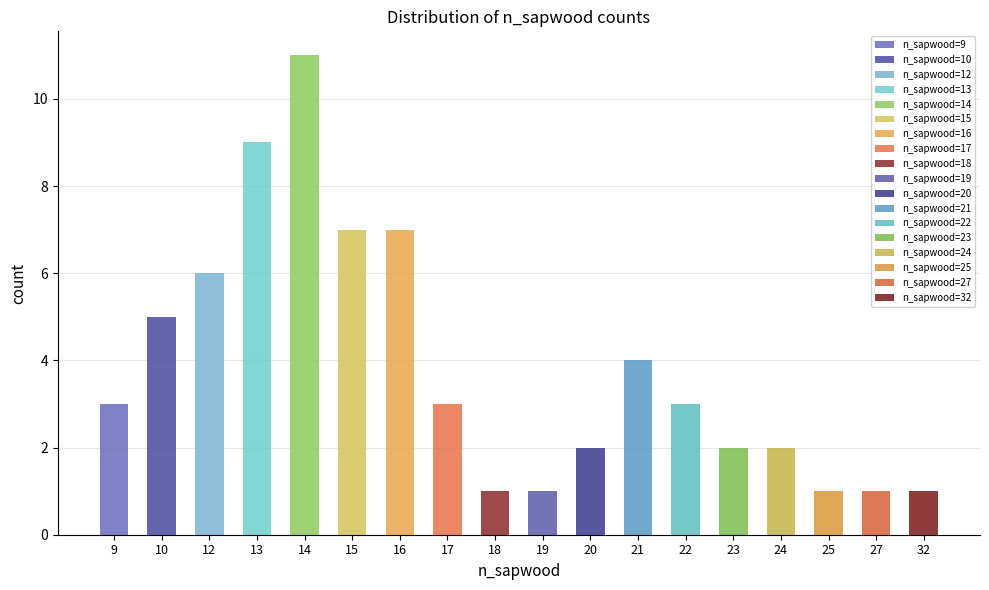

Which label corresponds to the smallest value in the chart?

18